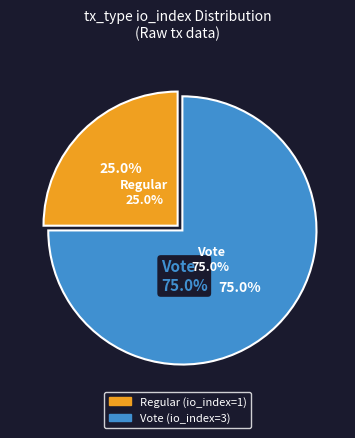

Count the number of slices in the pie.

2